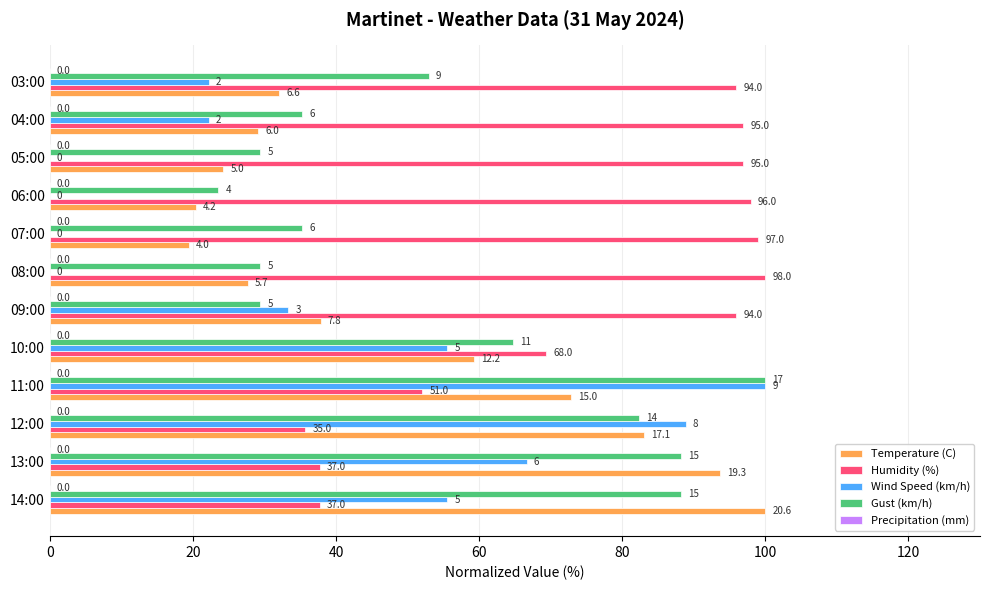

What is the highest value of the Wind Speed (km/h) series?

100.0